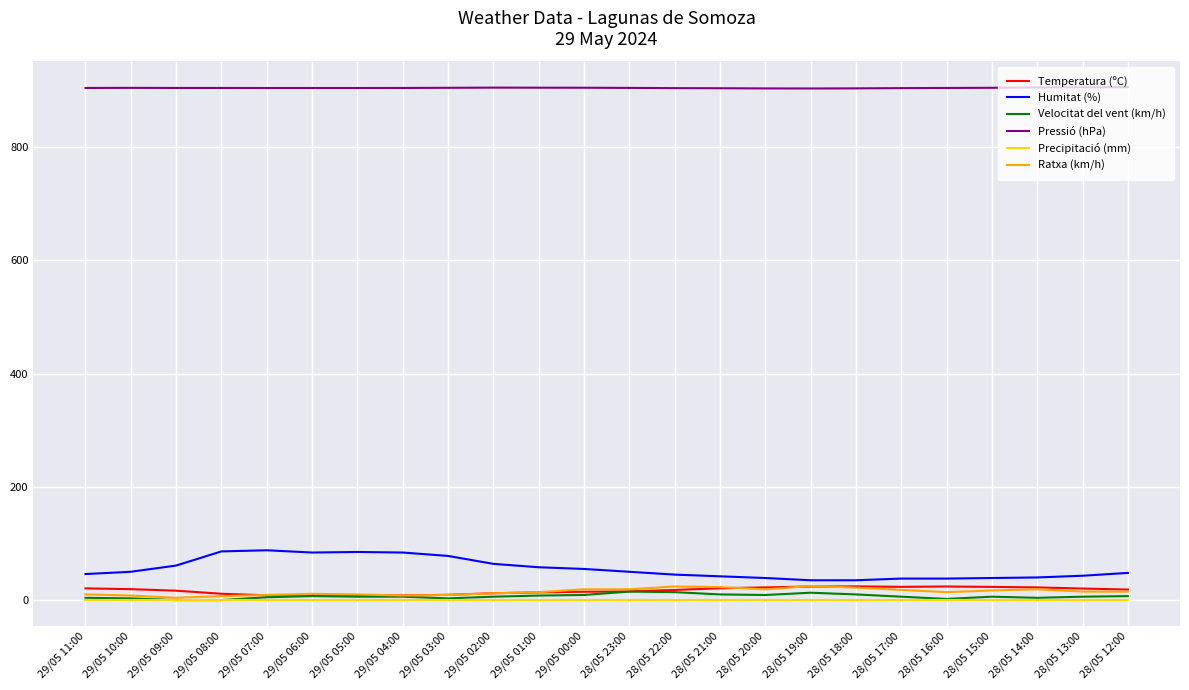

What is the sum of all Humitat (%) values?

1331.0